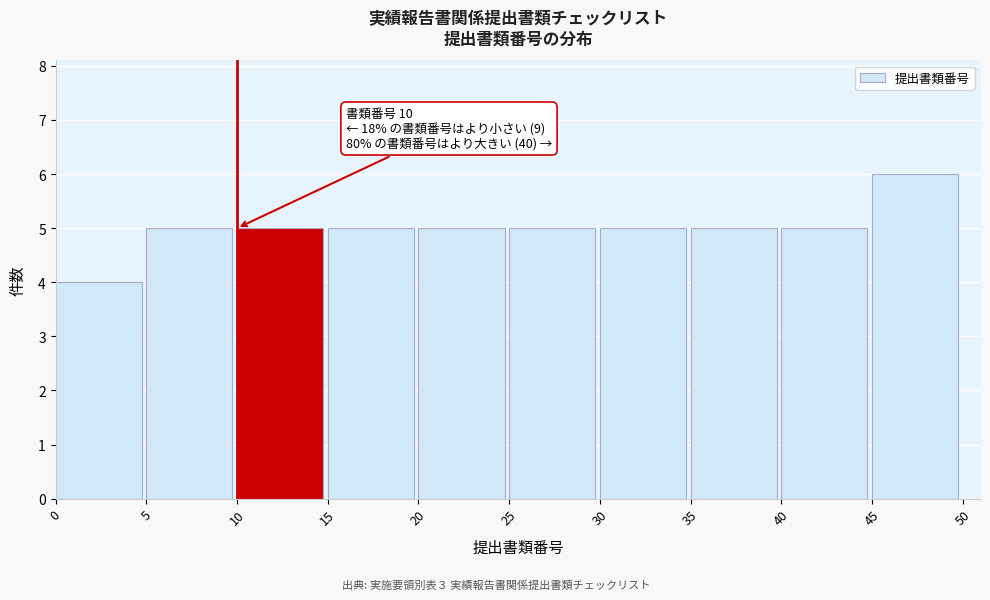

Which range on the x-axis has the tallest bar?

45 to 50